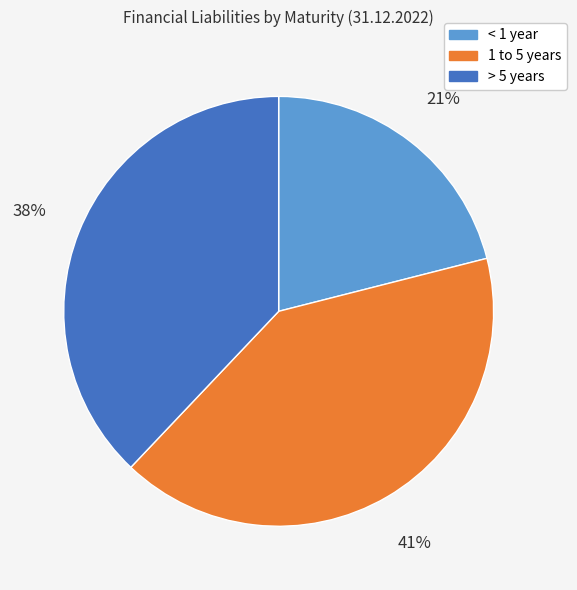

Combined, do < 1 year and > 5 years account for over 50%?

Yes